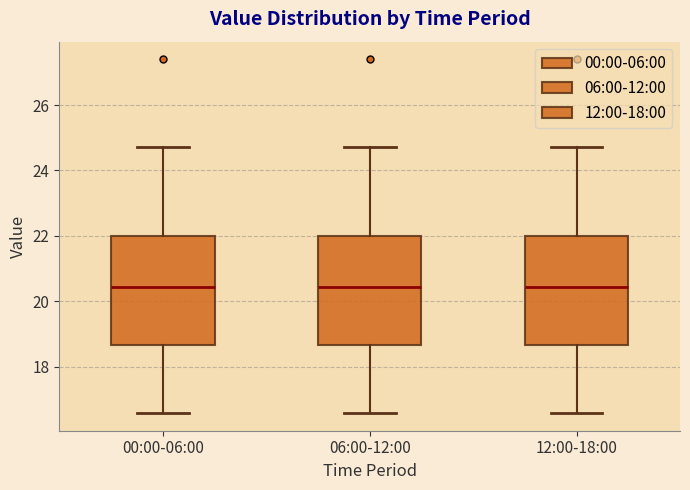

Reading left to right, read every box against the y-axis: the position of its median line, the range the box covers, and the ends of its whiskers. The values are not printed on the chart, so give them approximately, as read against the axis.

00:00-06:00: median 20.4, box 18.6 to 22.0, whiskers 16.6 to 24.8
06:00-12:00: median 20.4, box 18.6 to 22.0, whiskers 16.6 to 24.8
12:00-18:00: median 20.4, box 18.6 to 22.0, whiskers 16.6 to 24.8